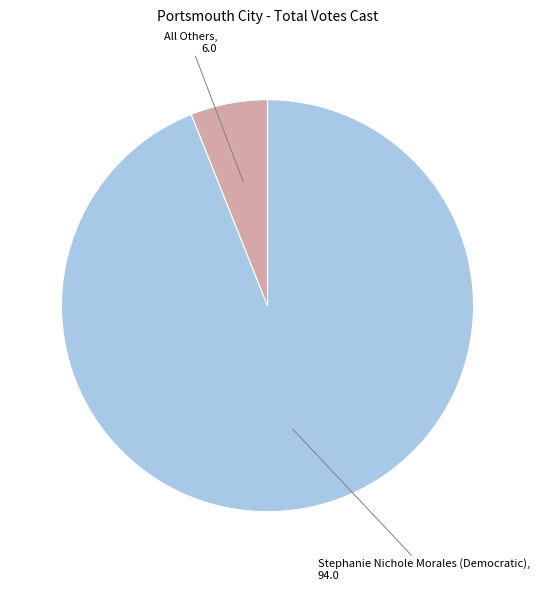

Does any single category account for the majority?

Yes